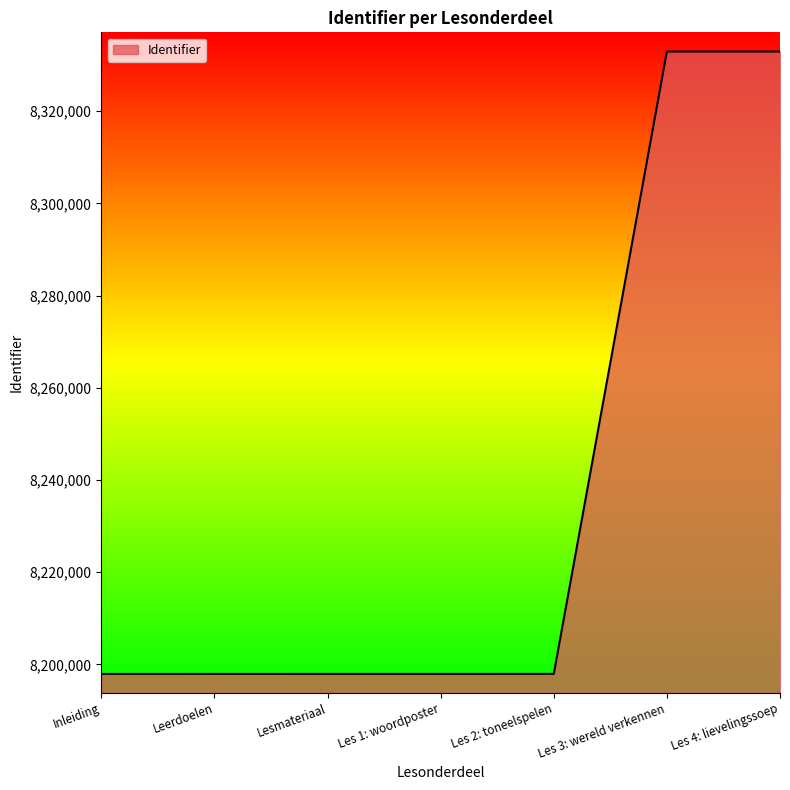

What is the change in value from Leerdoelen to Lesmateriaal?

+2